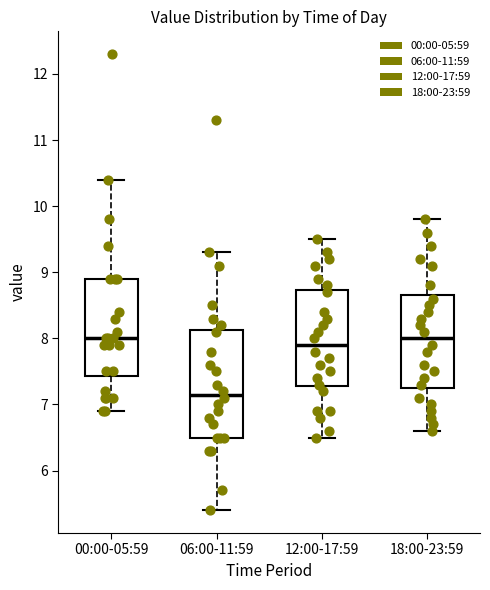

Reading left to right, transcribe this box plot: for each box, give where its median line is, the range the box spans, and where its two whiskers end, as read against the y-axis. The values are not printed on the chart, so give them approximately, as read against the axis.

00:00-05:59: median 8.0, box 7.4 to 8.9, whiskers 6.9 to 10.4
06:00-11:59: median 7.2, box 6.5 to 8.1, whiskers 5.4 to 9.3
12:00-17:59: median 7.9, box 7.3 to 8.7, whiskers 6.5 to 9.5
18:00-23:59: median 8.0, box 7.3 to 8.7, whiskers 6.6 to 9.8